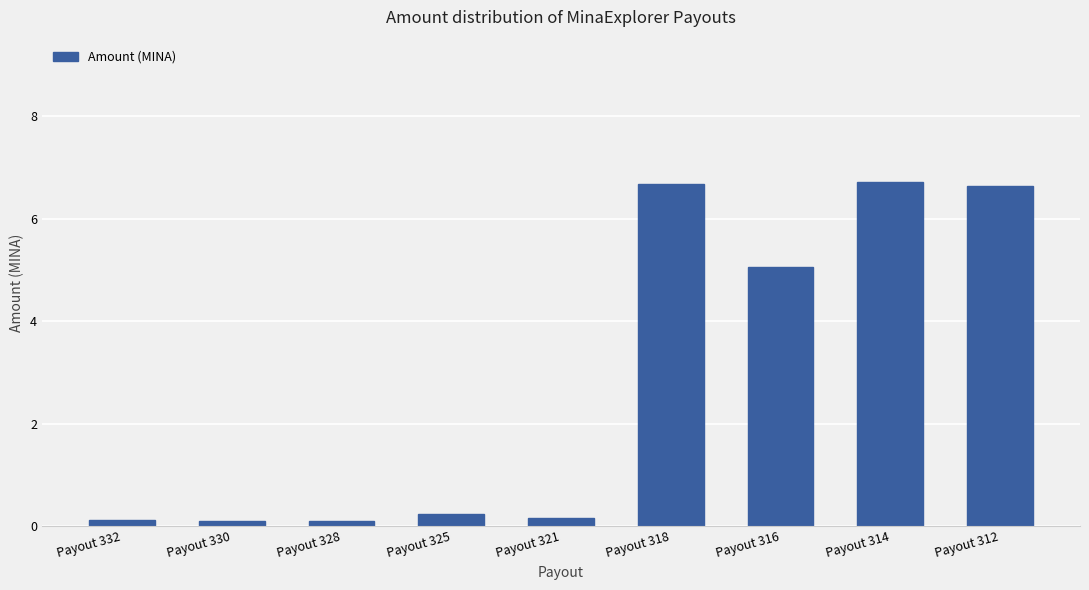

What is the minimum value shown in the chart?

0.1